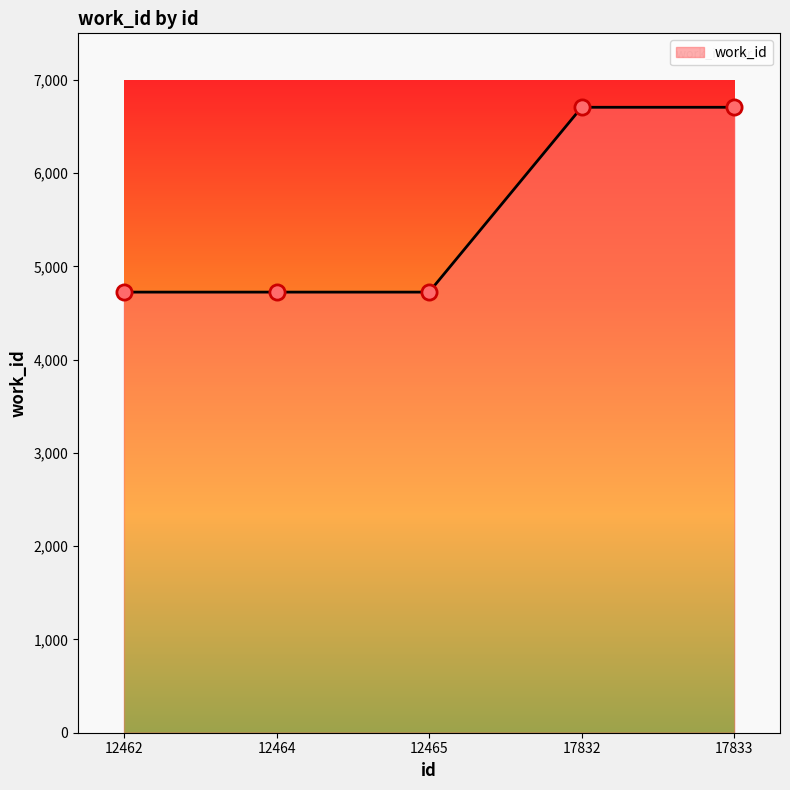

Which has a higher value, 17832 or 12464?

17832